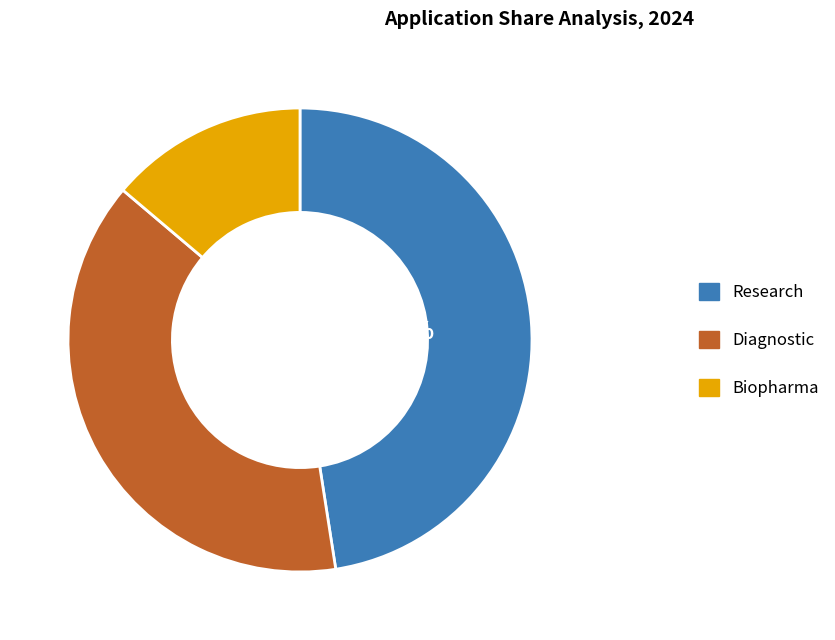

Between Research and Diagnostic, which is larger?

Research